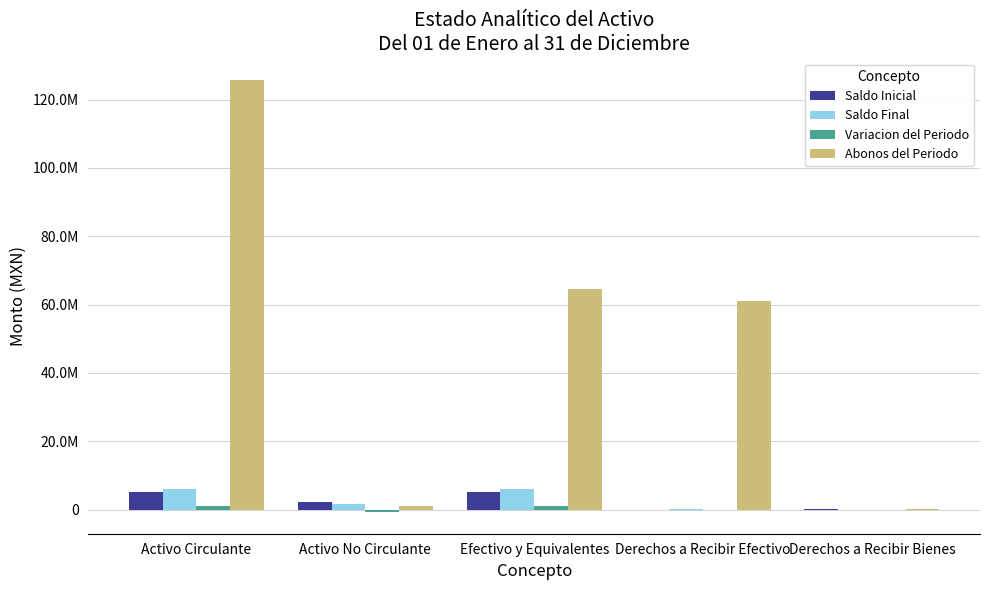

Where is Saldo Inicial nearest to the value 2547447?

Activo No Circulante